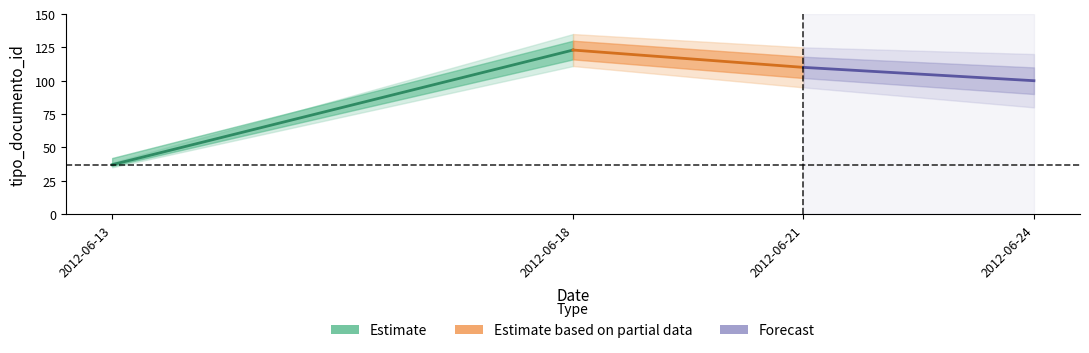

Which category has the highest value across all series?

2012-06-18